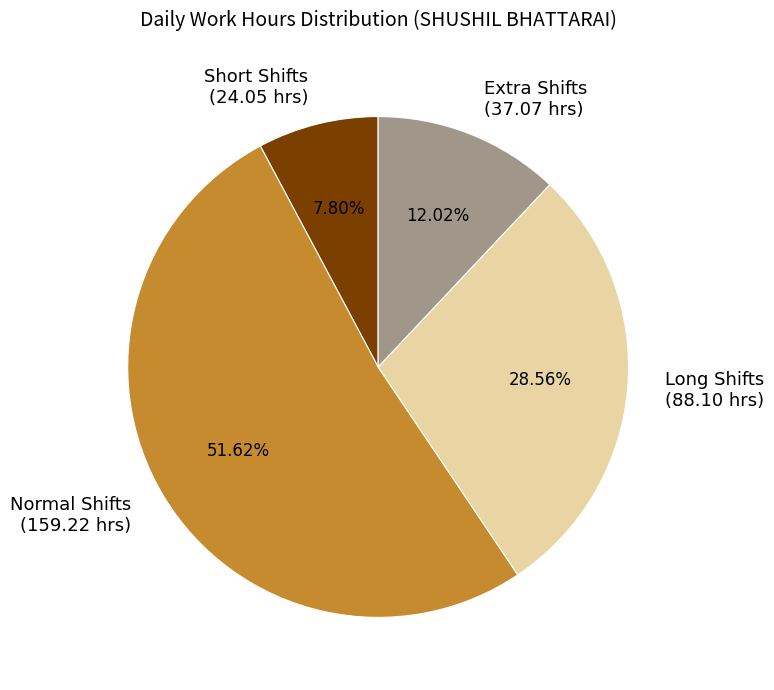

What is the largest slice in the pie chart?

Normal Shifts (159.22 hrs)